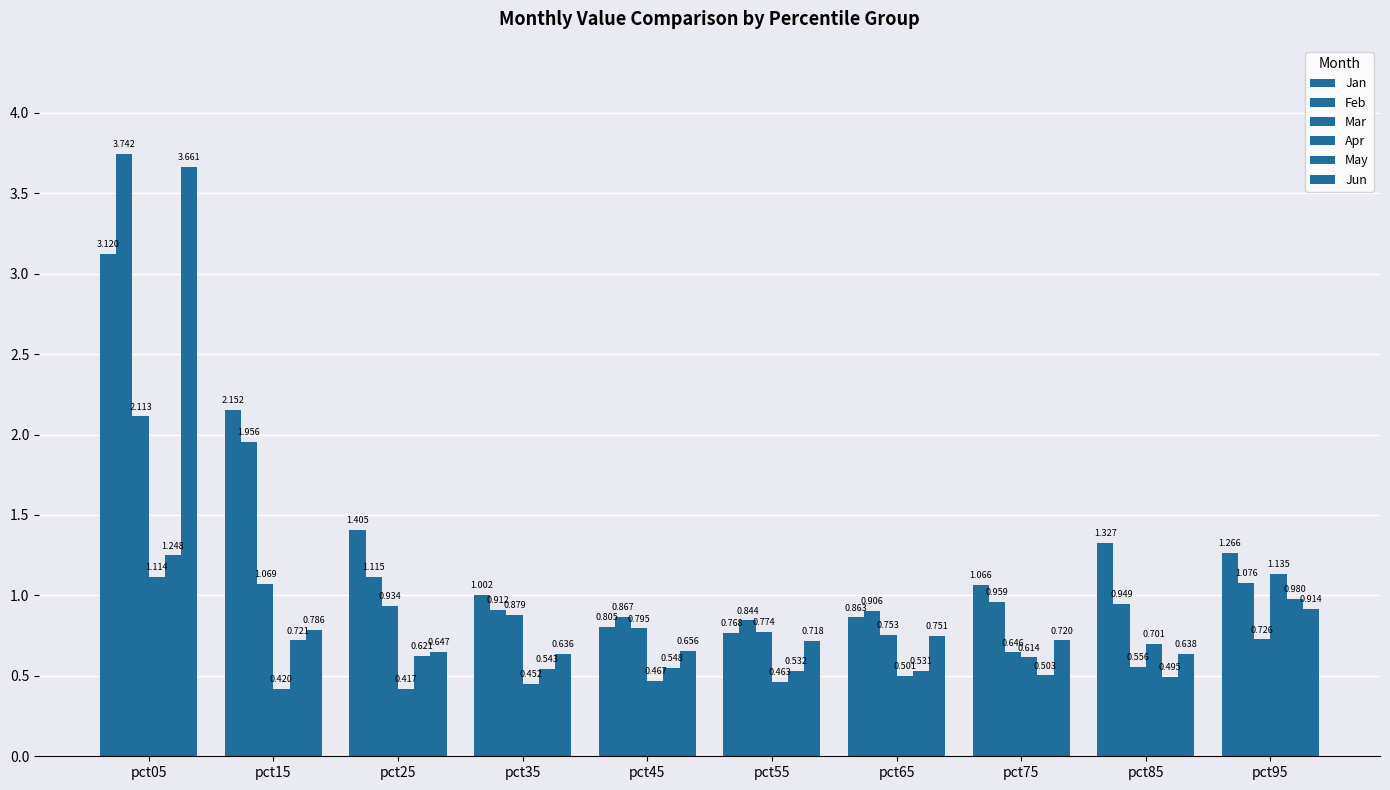

What is the value of the Mar bar at the 10th from the left?

0.7